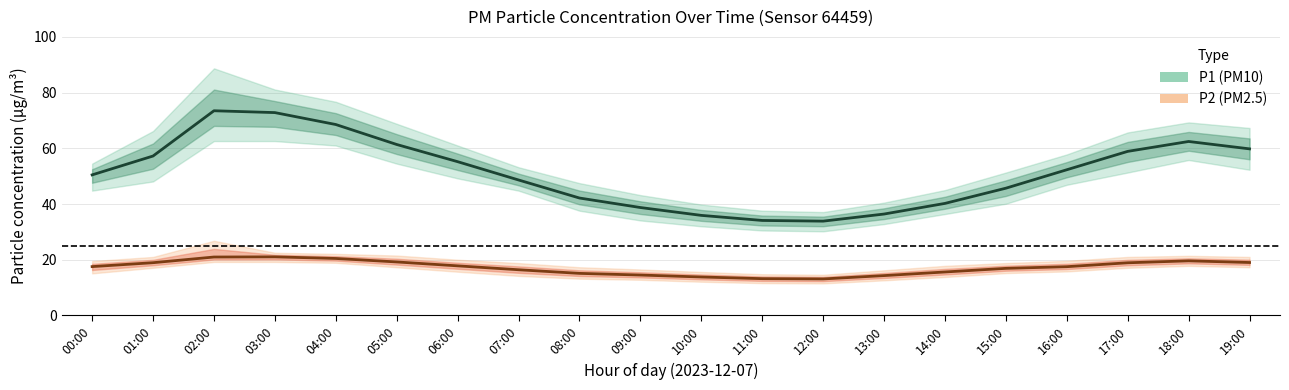

True or false: P1 (PM10) has a value of 18.6 at 14:00.

False